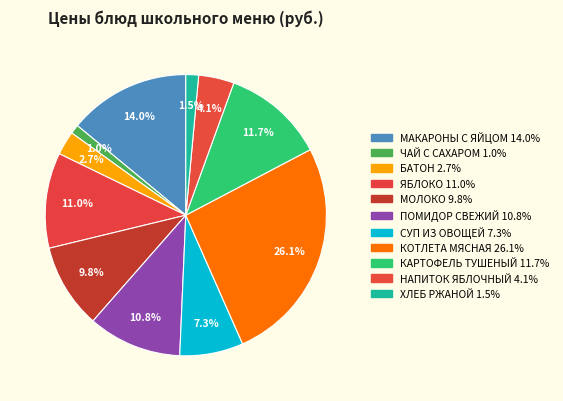

Does БАТОН represent more than half of the total?

No